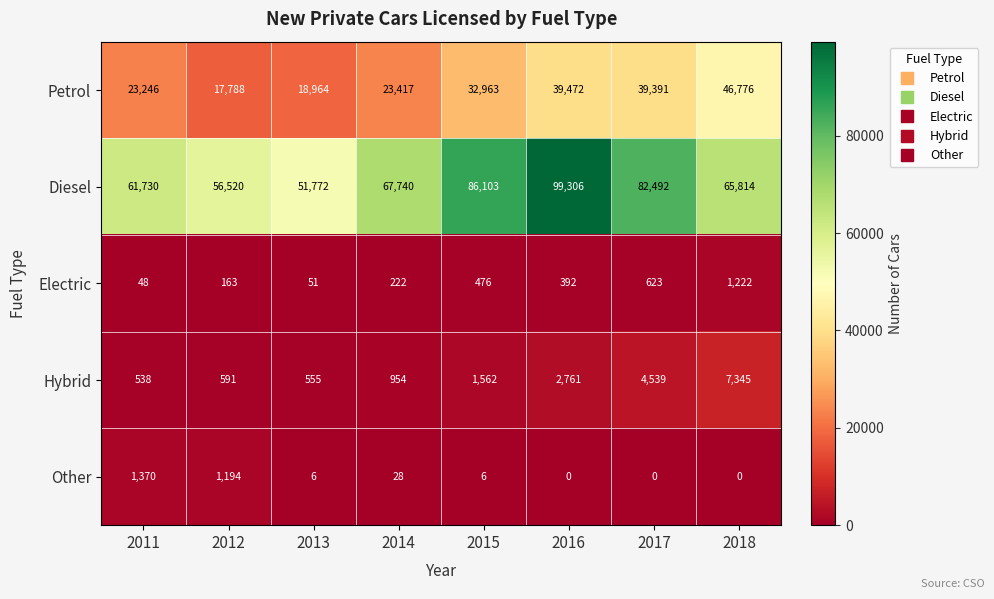

What is the difference between the Other values at 2011 and 2012?

176